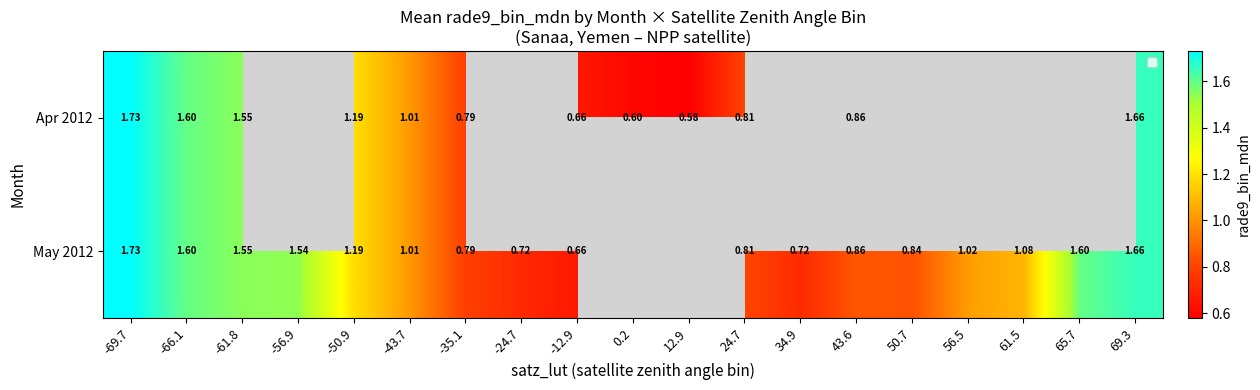

How many values in Apr 2012 are above zero?

12